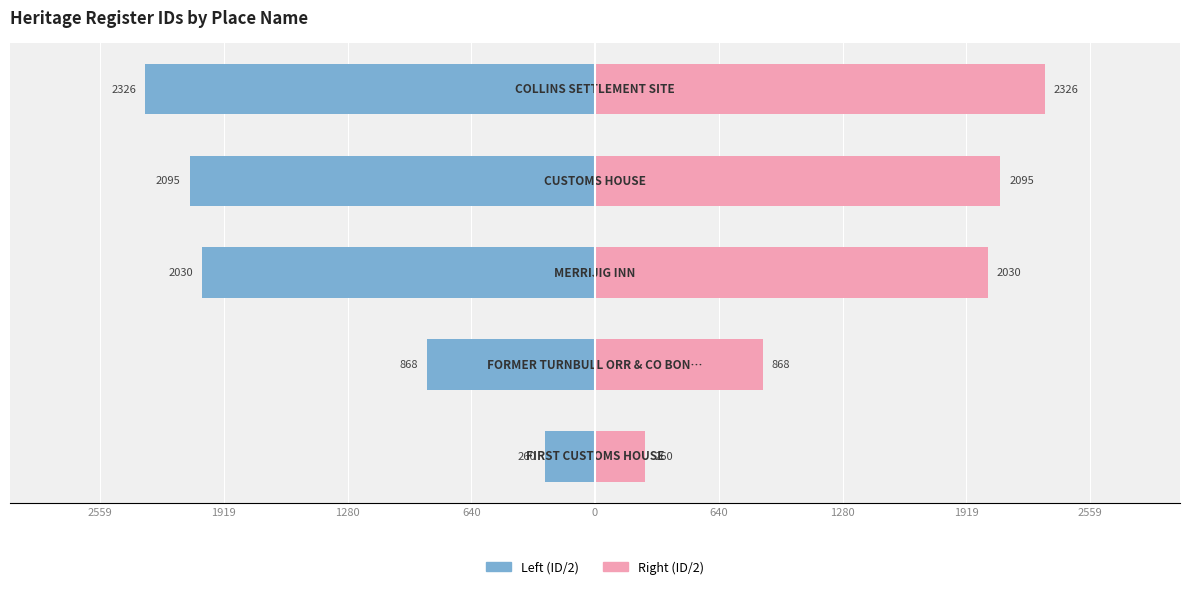

How many bars are there in total?

10